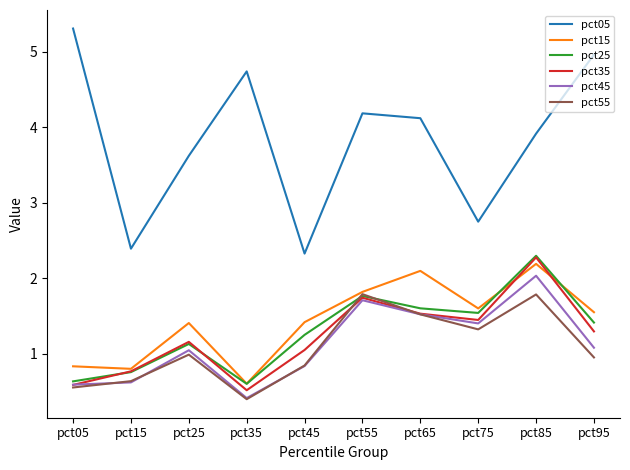

Which series ends up on top after the final intersection of pct35 and pct45?

pct35